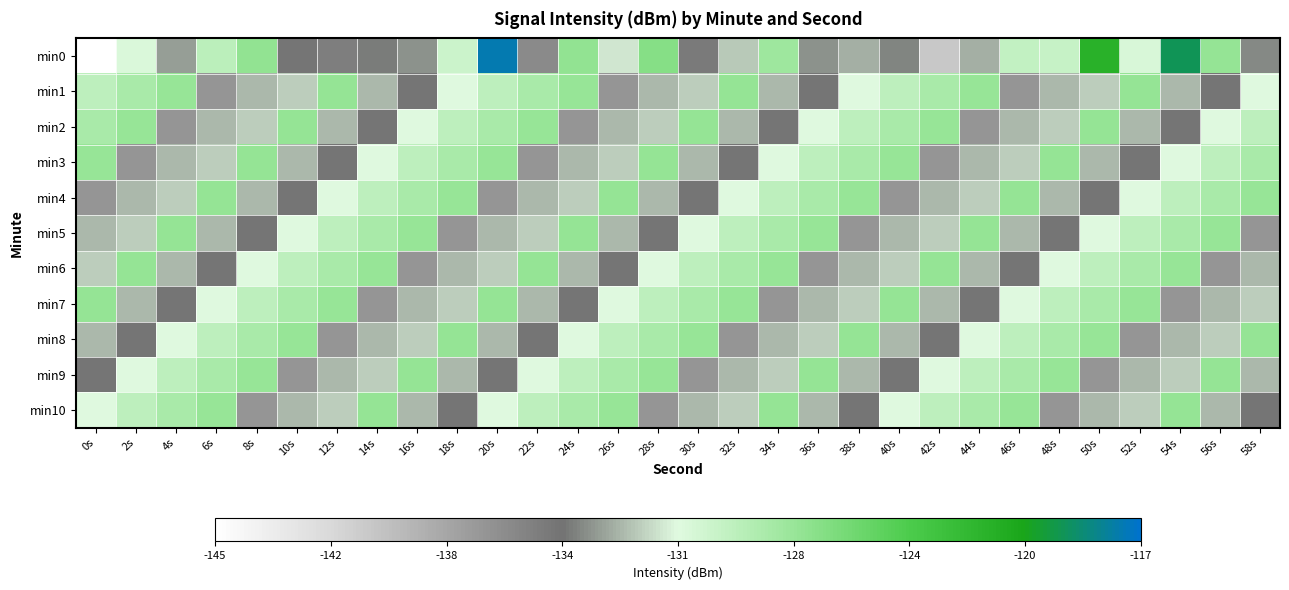

What is the total value across all series at 16s?

-1446.0